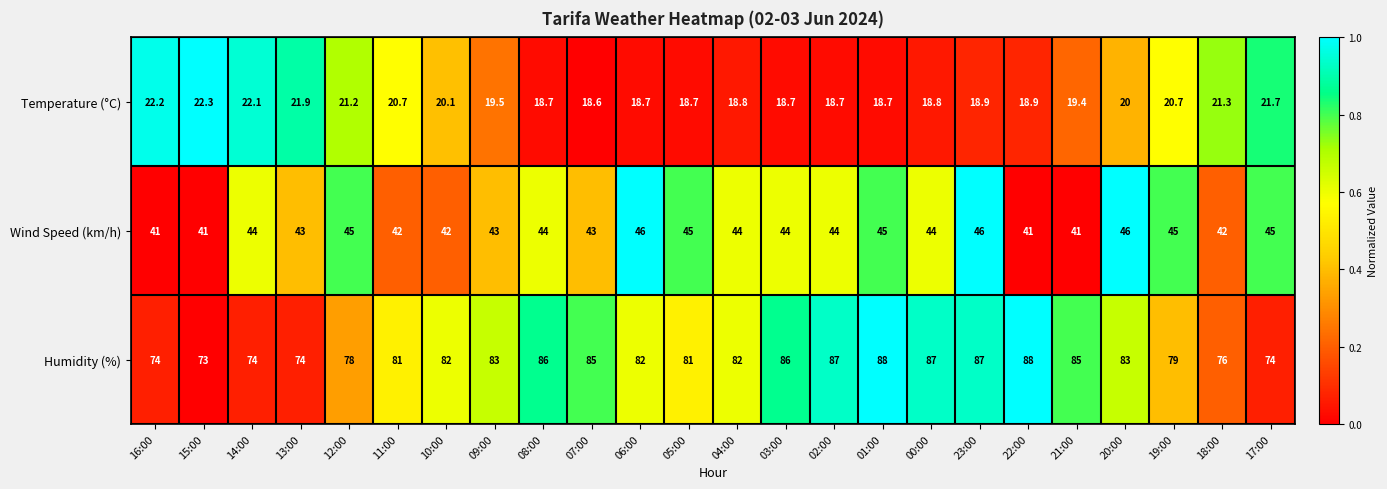

Count the number of categories in the chart.

24